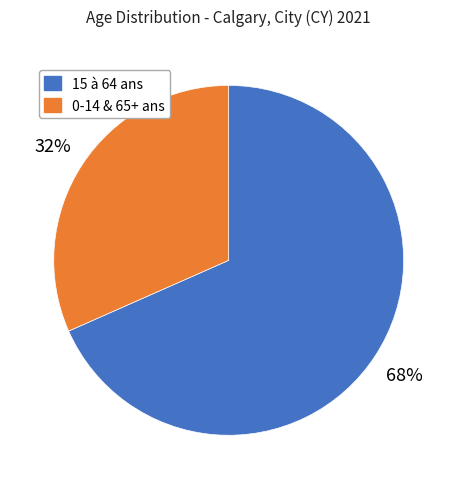

To the nearest percent, what is the average slice percentage?

50%